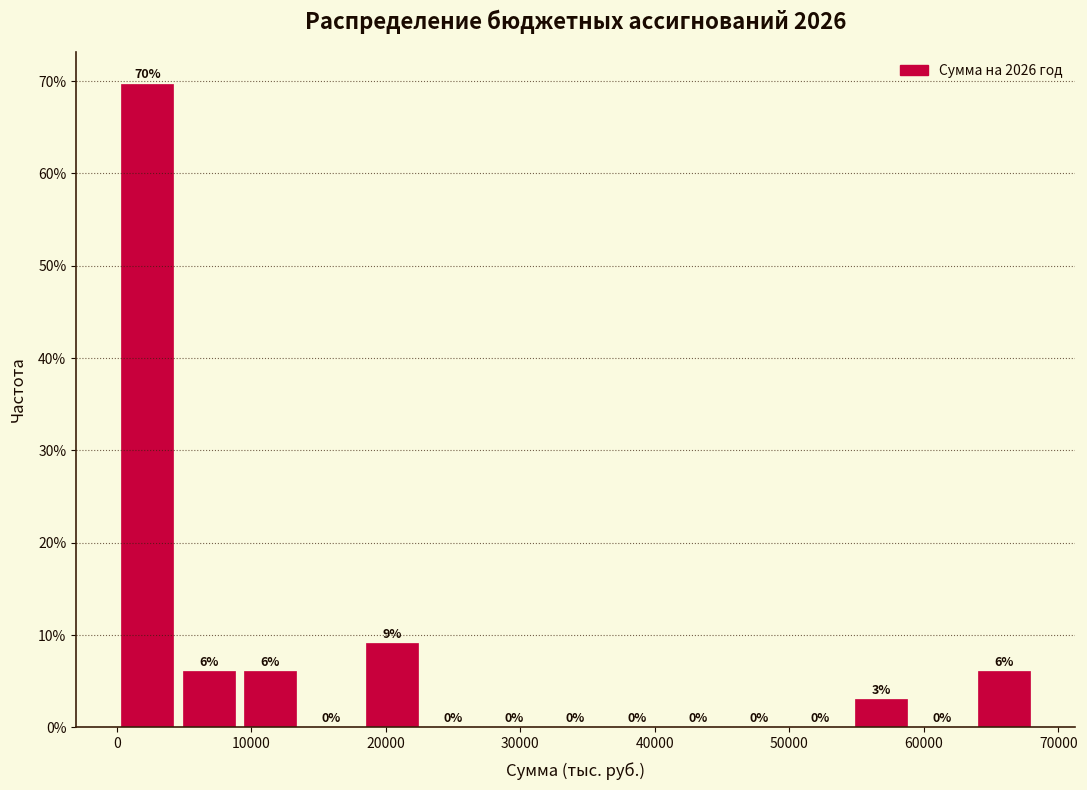

Which range on the x-axis has the tallest bar?

0 to 5000